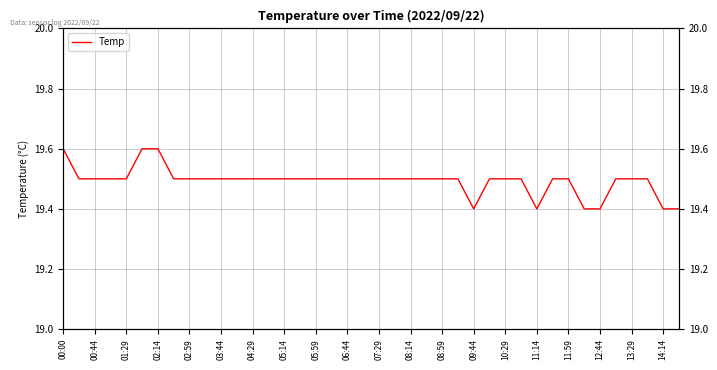

How many distinct data groups are displayed?

1